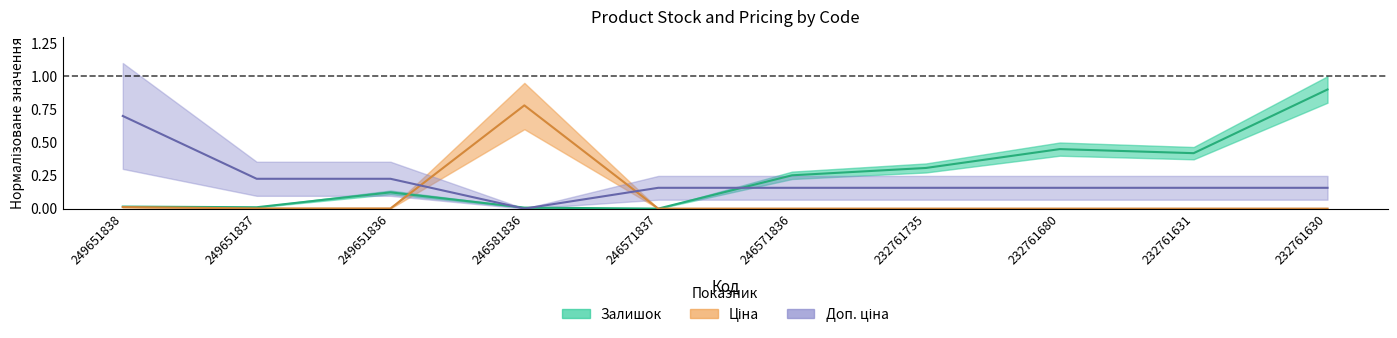

Which series ends up on top after the final intersection of Залишок and Ціна?

Ціна